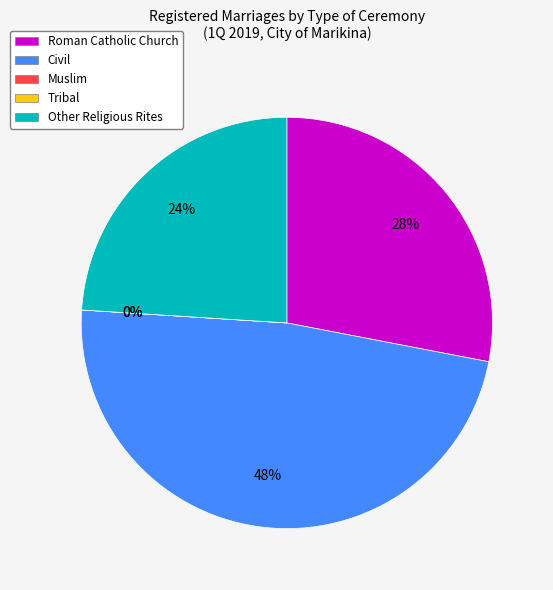

Which category has the biggest portion of the pie?

Civil